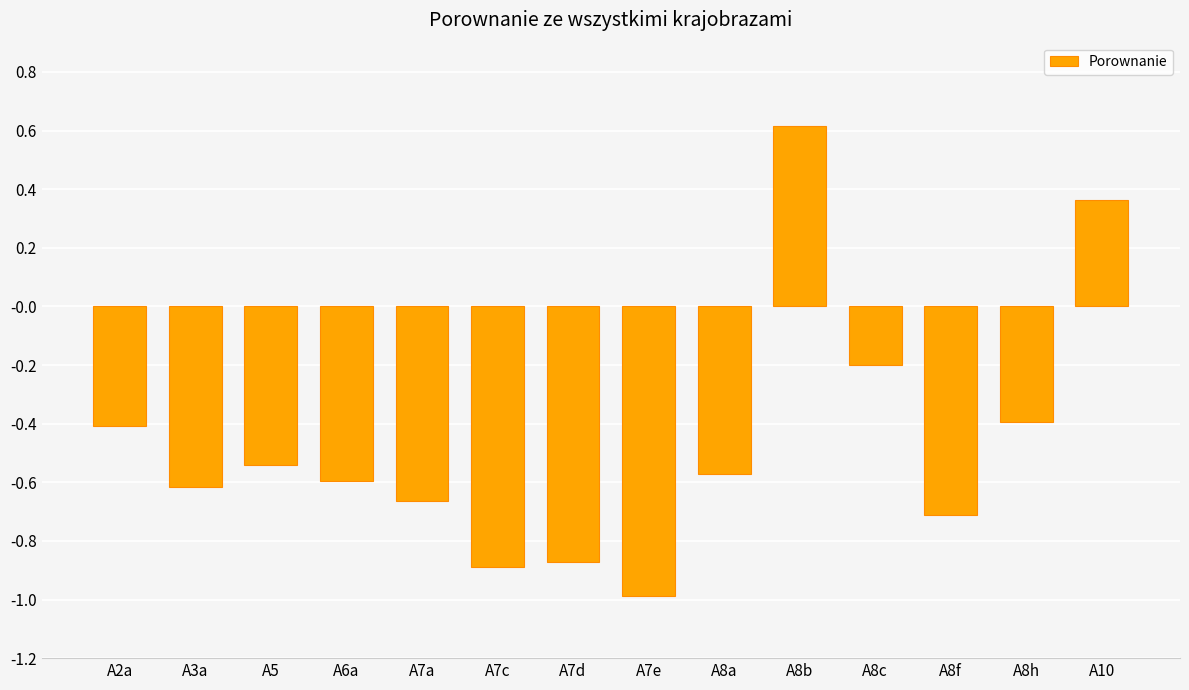

At which label does the data first exceed 0?

A8b